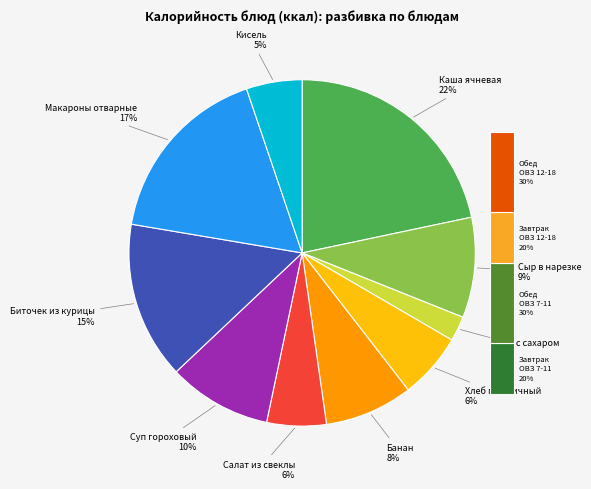

Does any single category account for the majority?

No